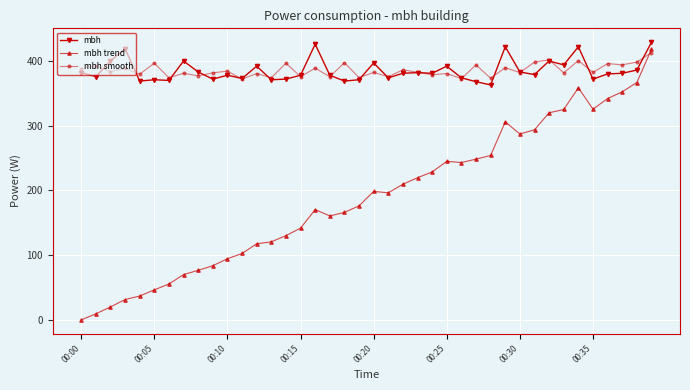

True or false: mbh trend has more than 2 interior local peaks.

True